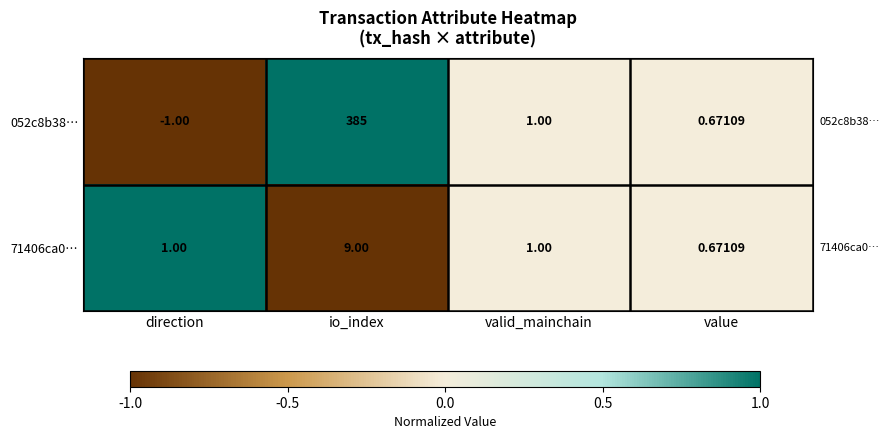

Is the value of 052c8b38… at value greater than the value of 71406ca0… at valid_mainchain?

No